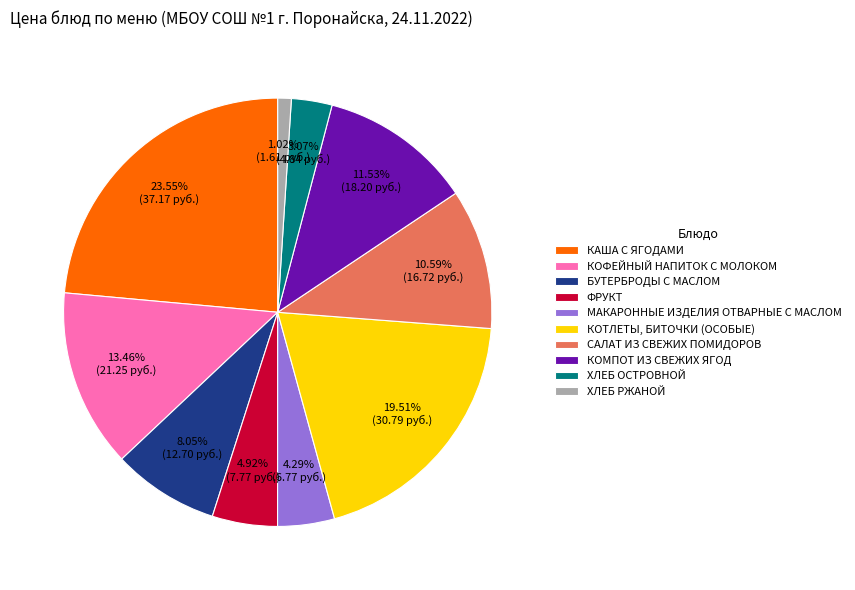

To the nearest percent, what percentage of the pie is БУТЕРБРОДЫ С МАСЛОМ?

8%